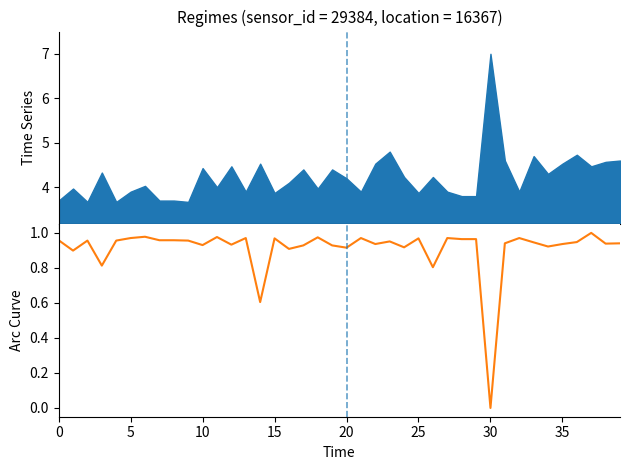

How many interior local peaks (higher than both neighbors) does the data have?

12